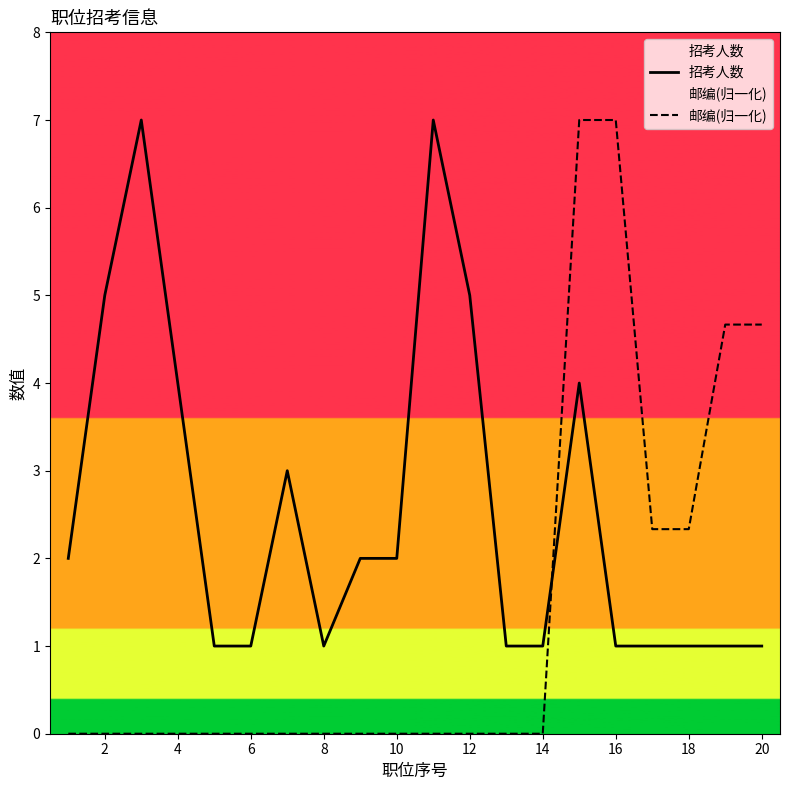

What is the difference between the maximum and minimum values in the 邮编(归一化) series?

7.0